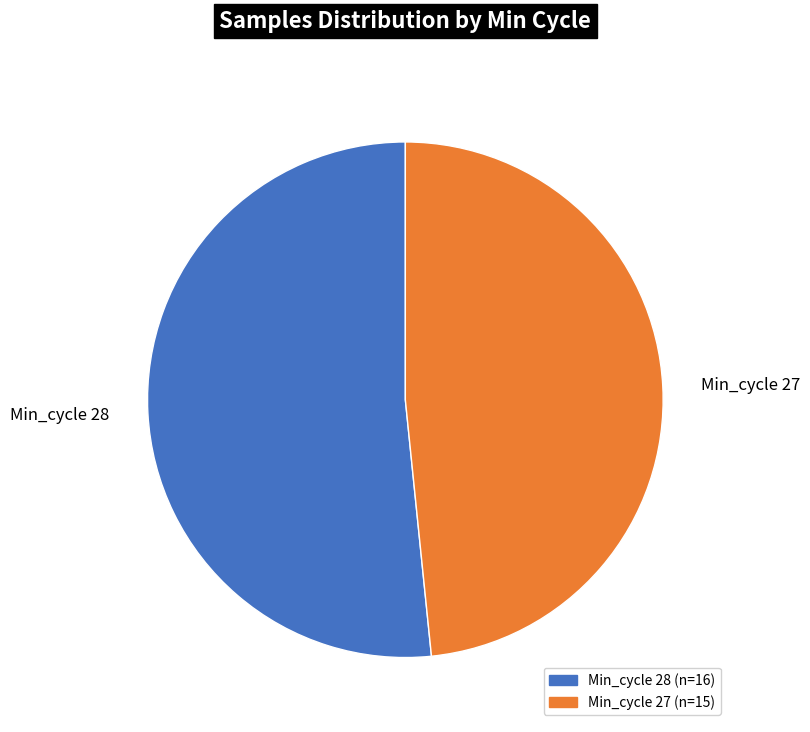

Is the sum of Min_cycle 27 and Min_cycle 28 greater than half?

Yes